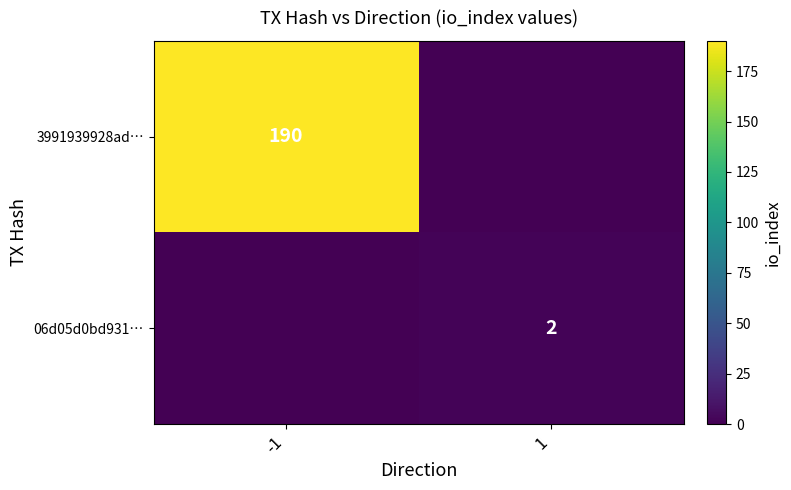

At which category is the sum across all series the highest?

-1